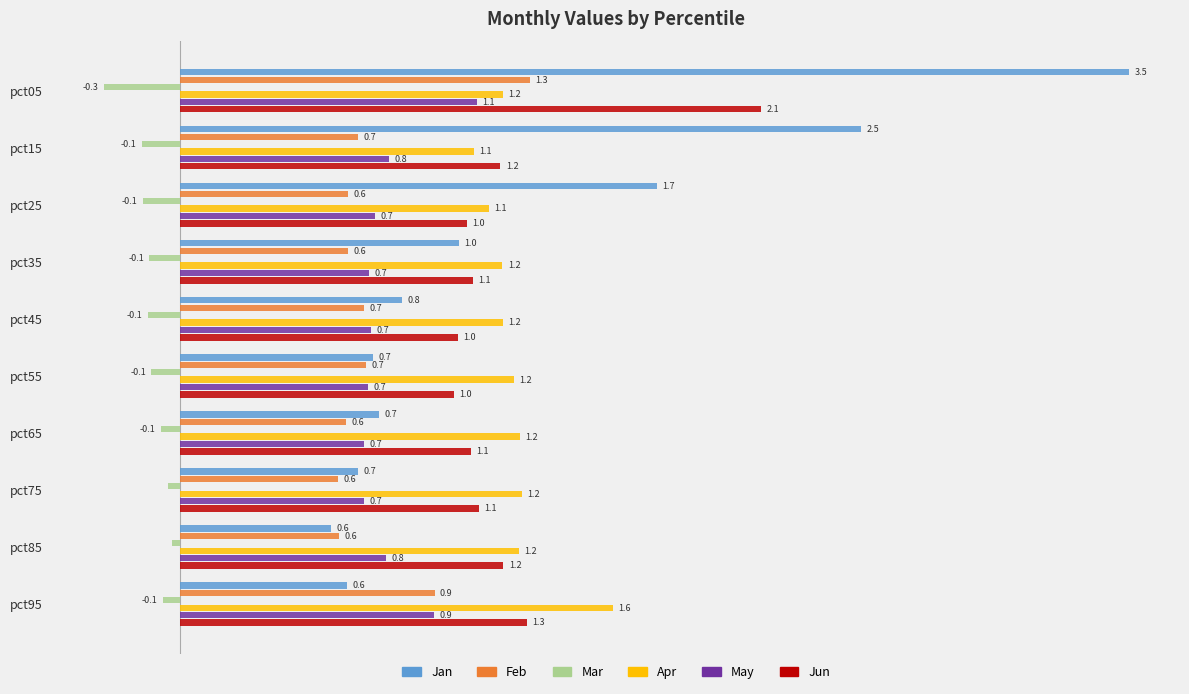

Which series has the largest total across all categories?

Jan